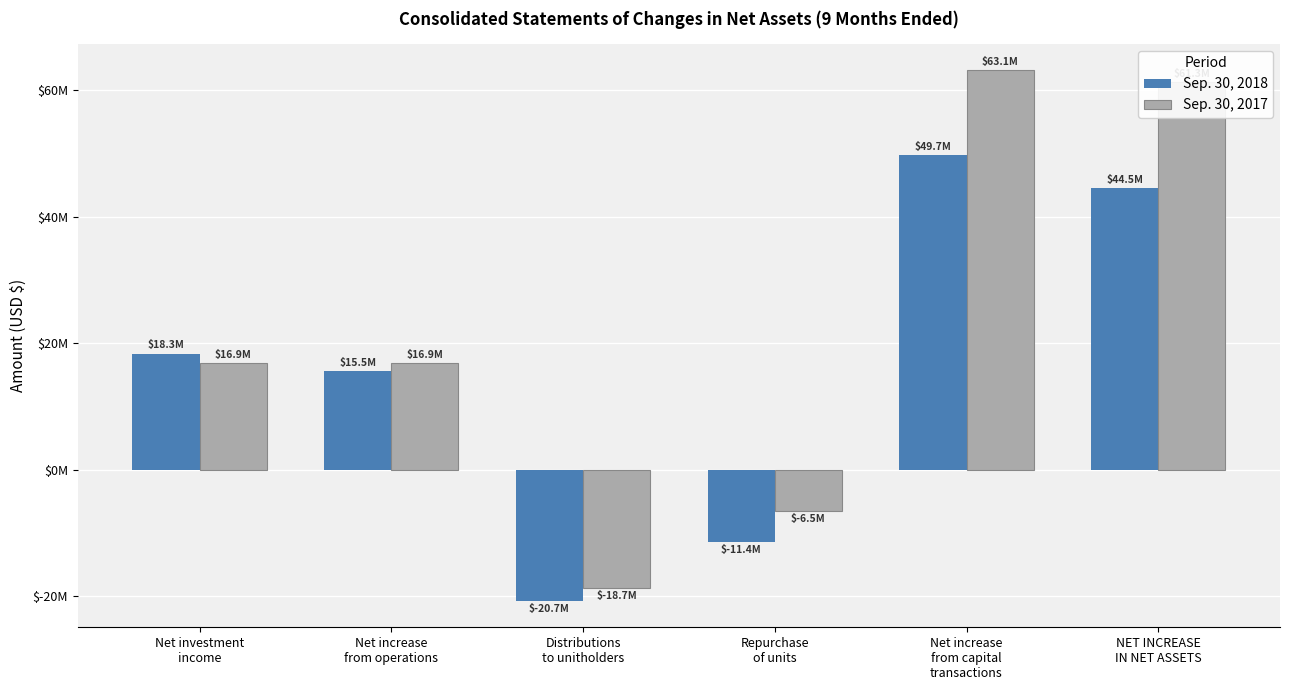

What are all the series names shown in the legend?

Sep. 30, 2018, Sep. 30, 2017